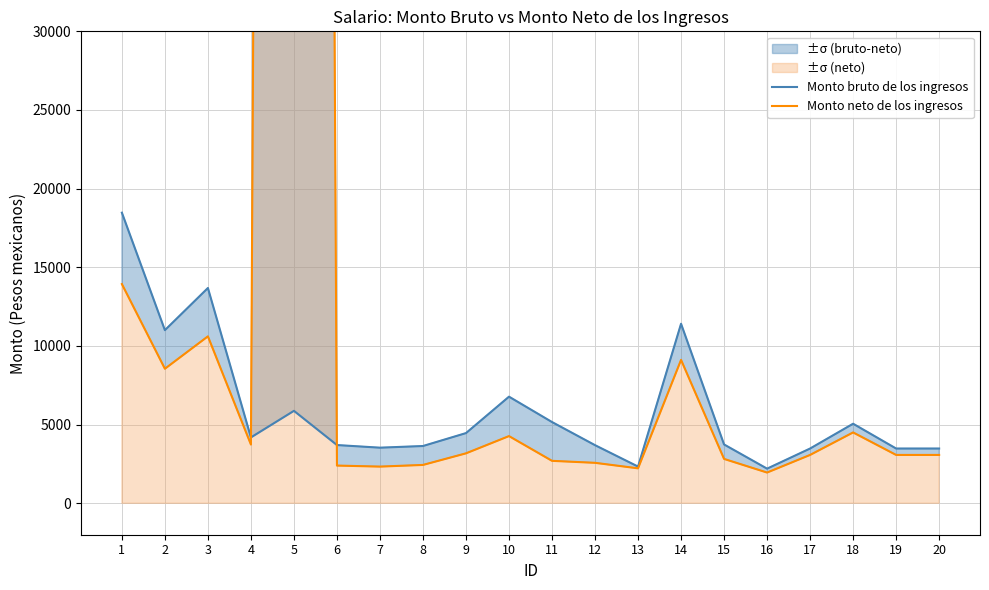

Which series changed the most between 12 and 15?

Monto neto de los ingresos